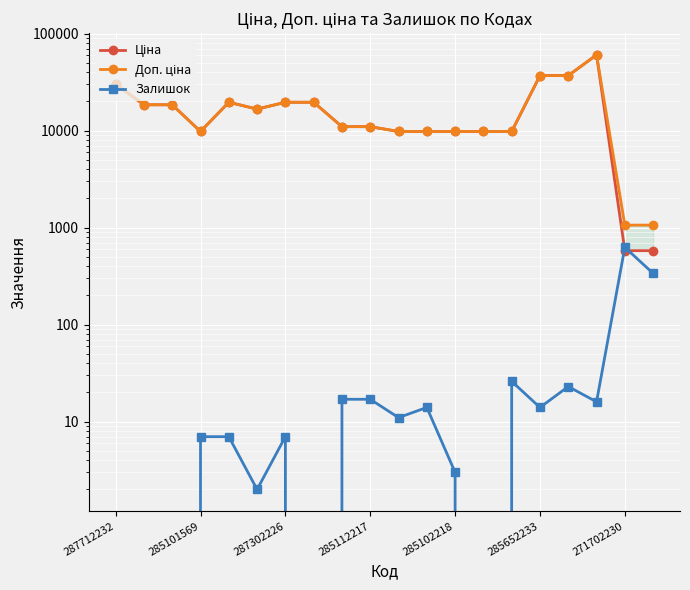

How many categories are shown in the chart?

20